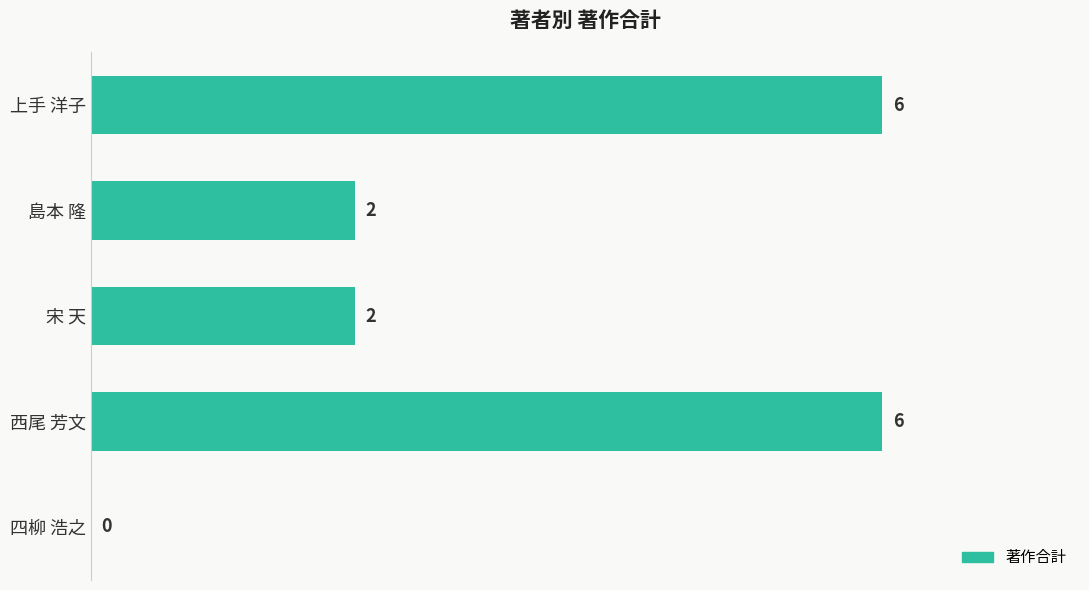

What is the sum of all values?

16